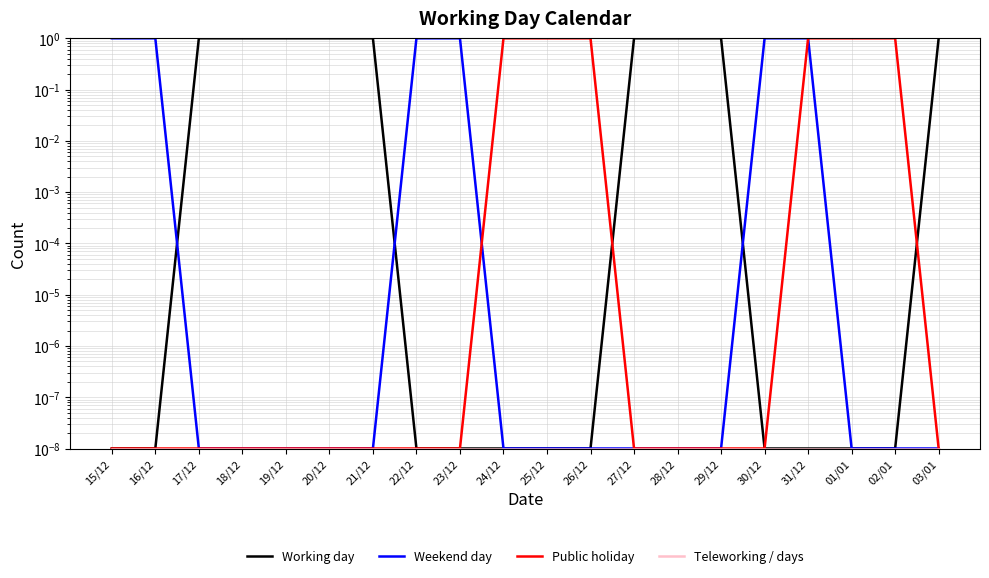

What are all the series names shown in the legend?

Working day, Weekend day, Public holiday, Teleworking / days